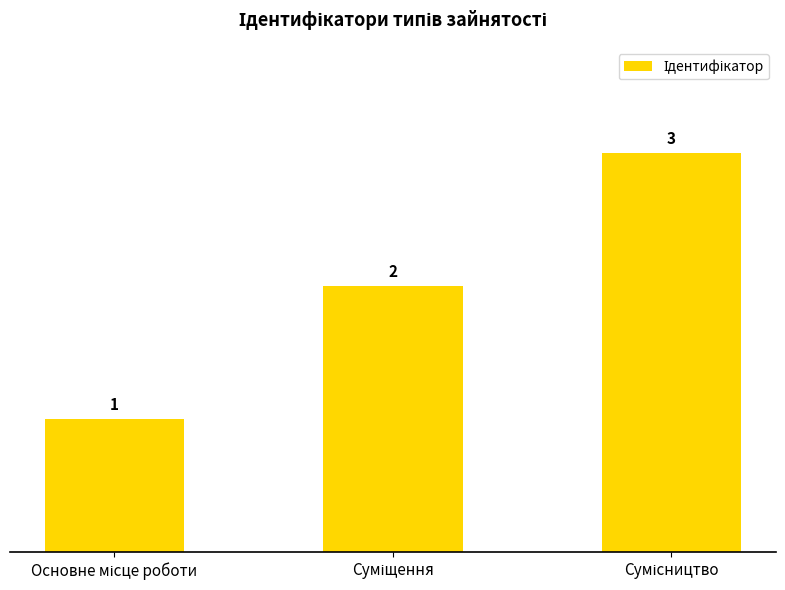

What is the value of the 1st bar from the left?

1